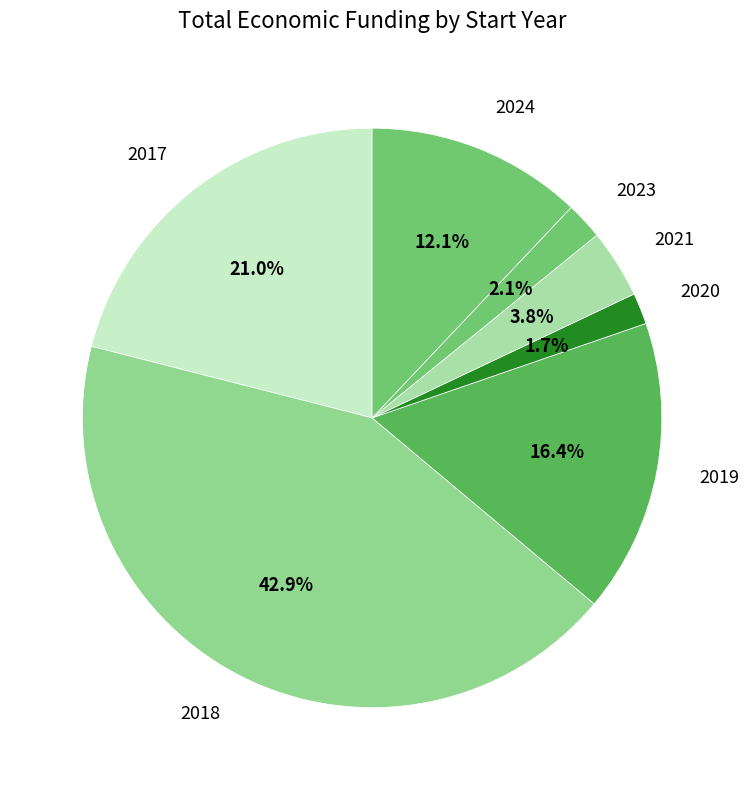

Which has a higher value, 2021 or 2019?

2019